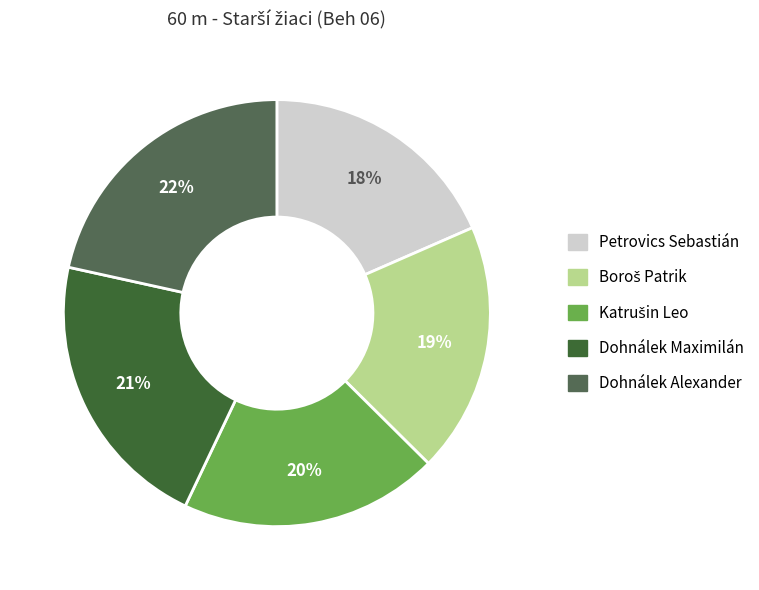

The Petrovics Sebastián slice represents 30% of the pie. True or false?

False